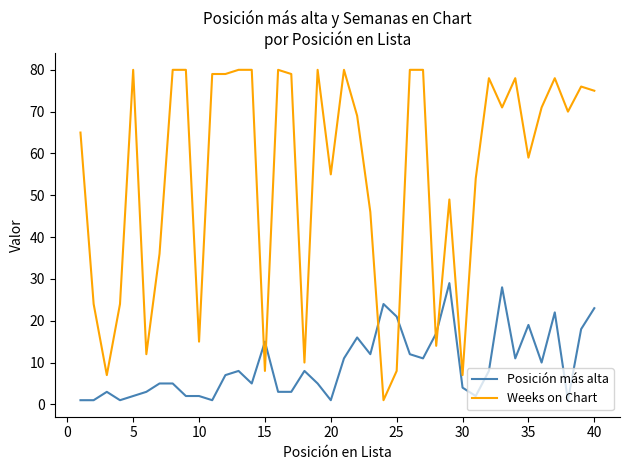

What is the maximum value for Posición más alta?

29